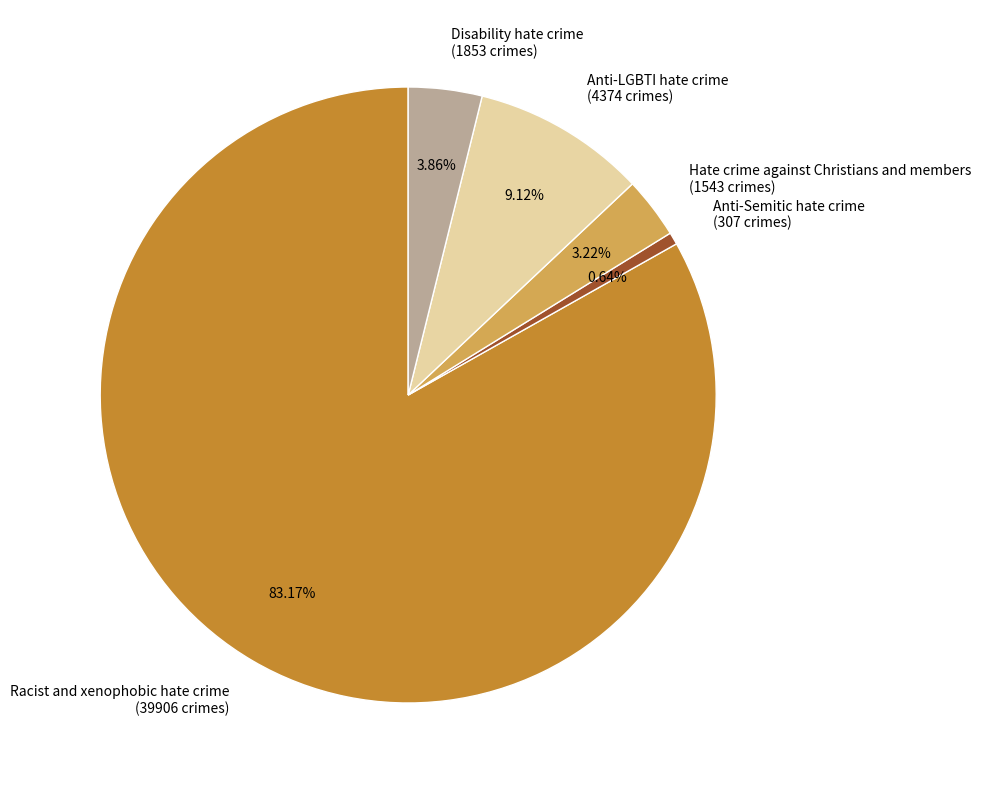

Which slice represents more than half of the pie?

Racist and xenophobic hate crime